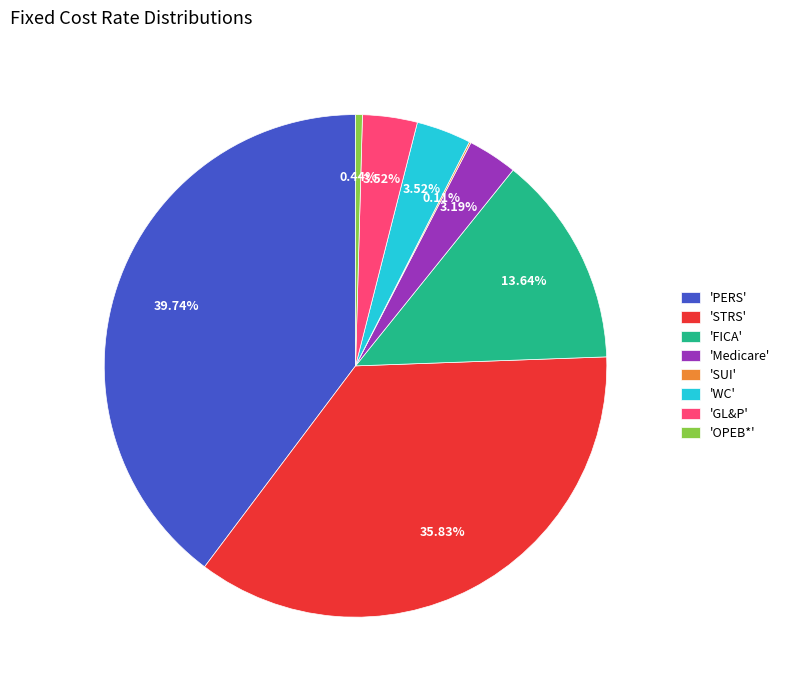

What is the largest slice in the pie chart?

'PERS'